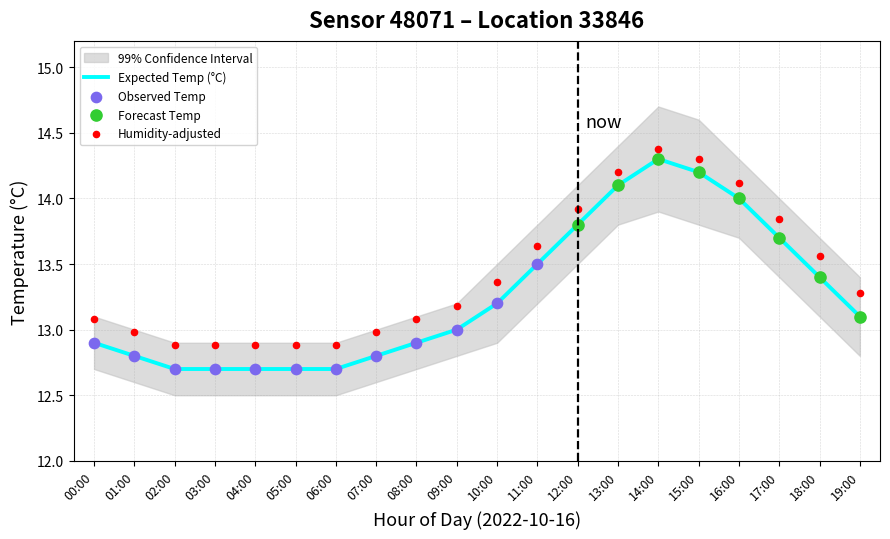

Which series contains the highest Y value?

temp_upper